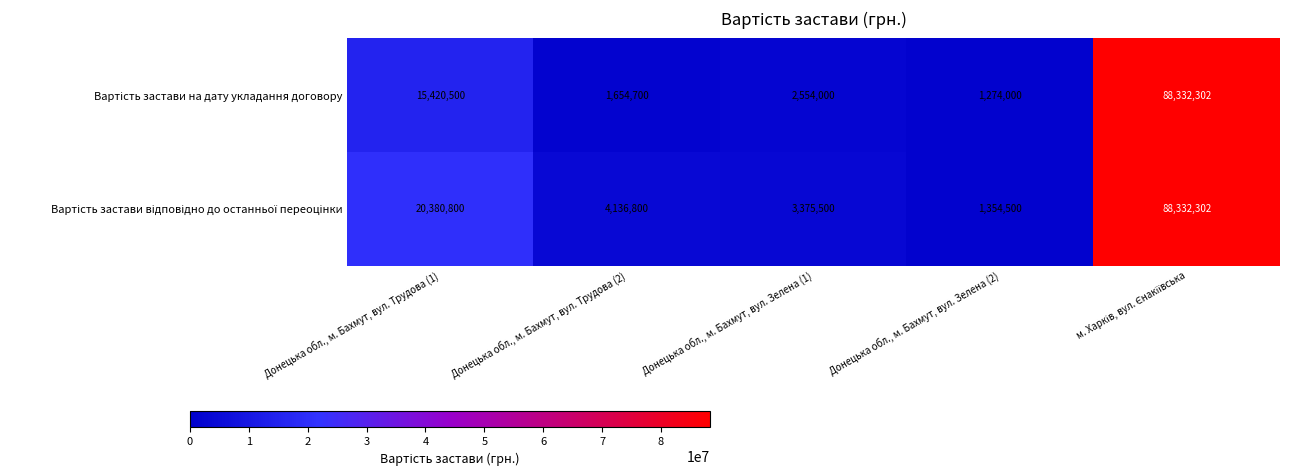

What is the total value across all series at Донецька обл., м. Бахмут, вул. Зелена (1)?

5929500